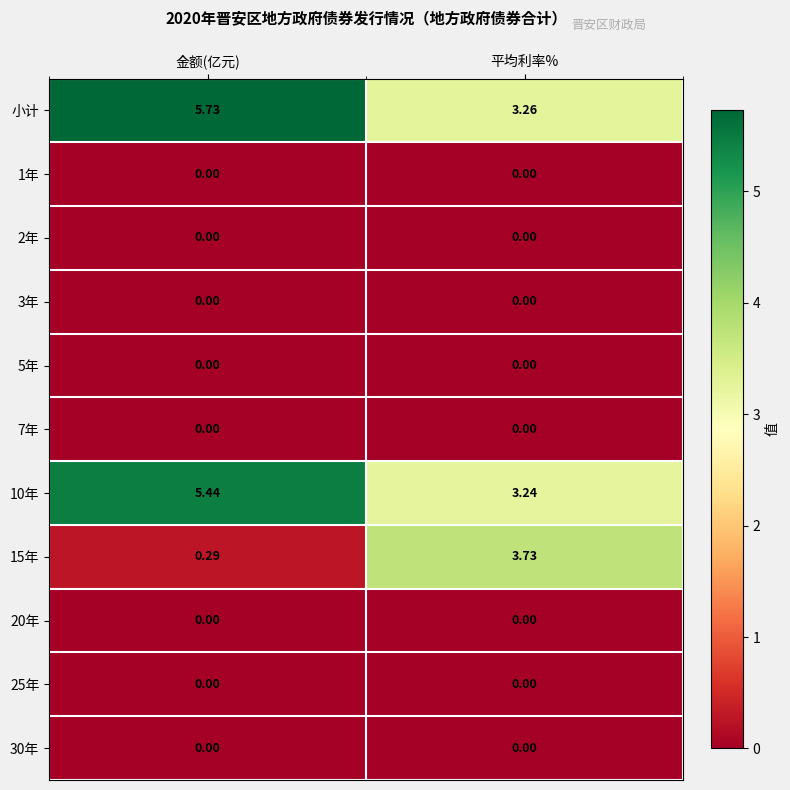

Which series has the largest total across all categories?

小计